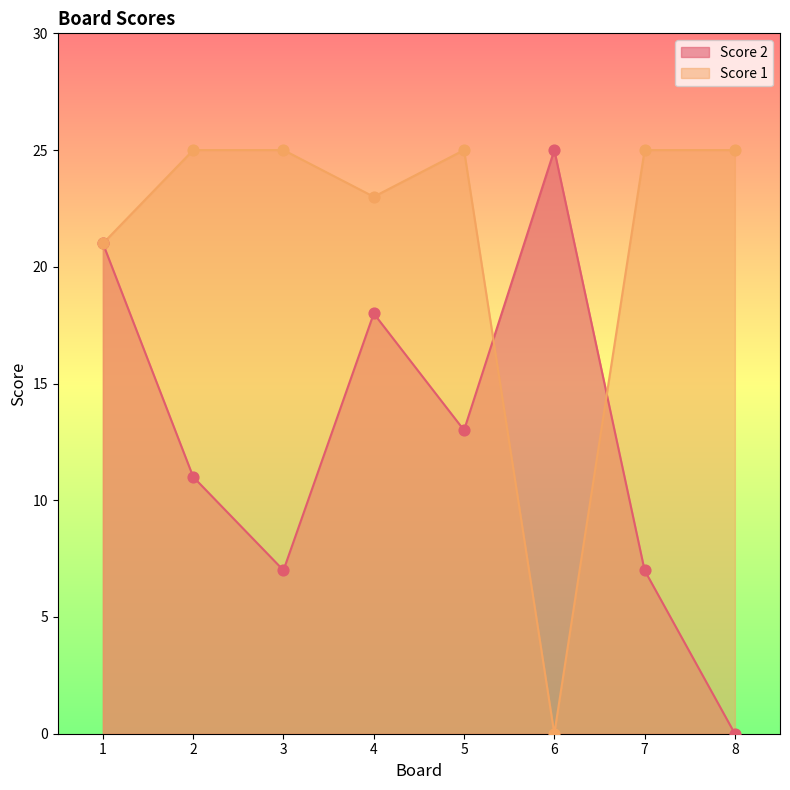

Is the value of Score 2 at 2 greater than the value of Score 1 at 2?

No